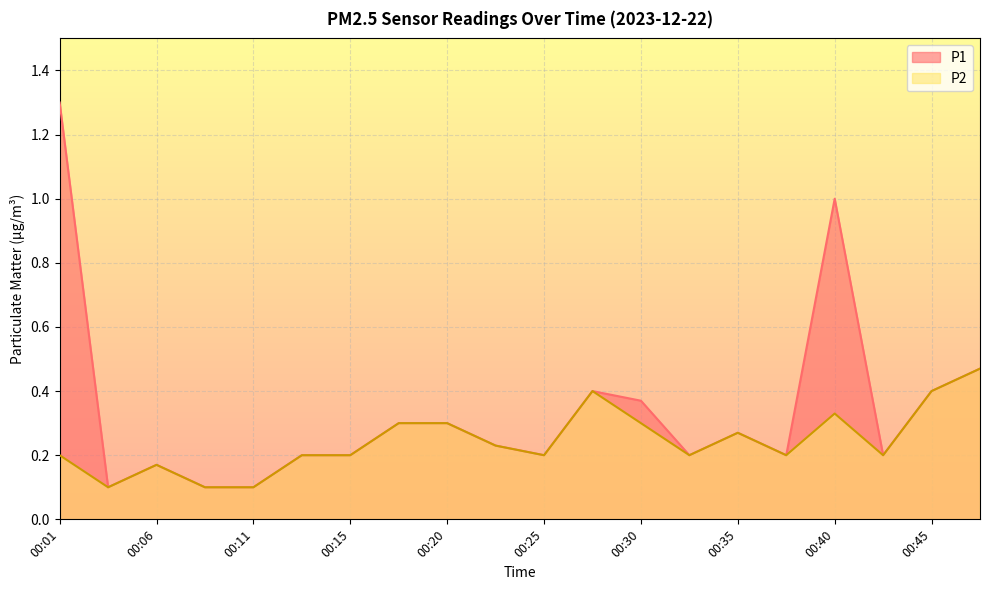

Rank the series by their maximum value, from highest to lowest.

P1, P2